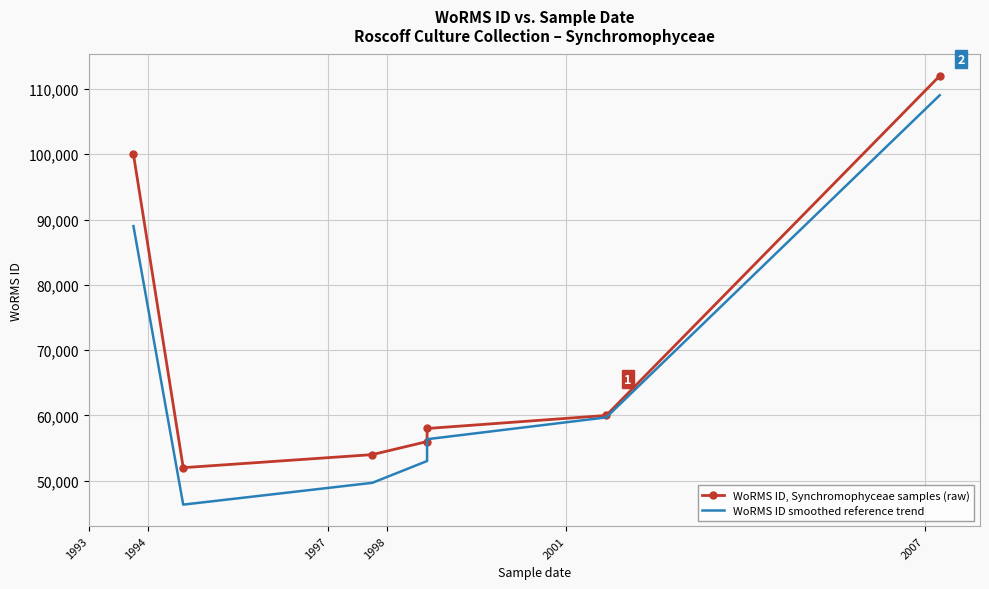

What is the label of the 4th point from the right?

1998